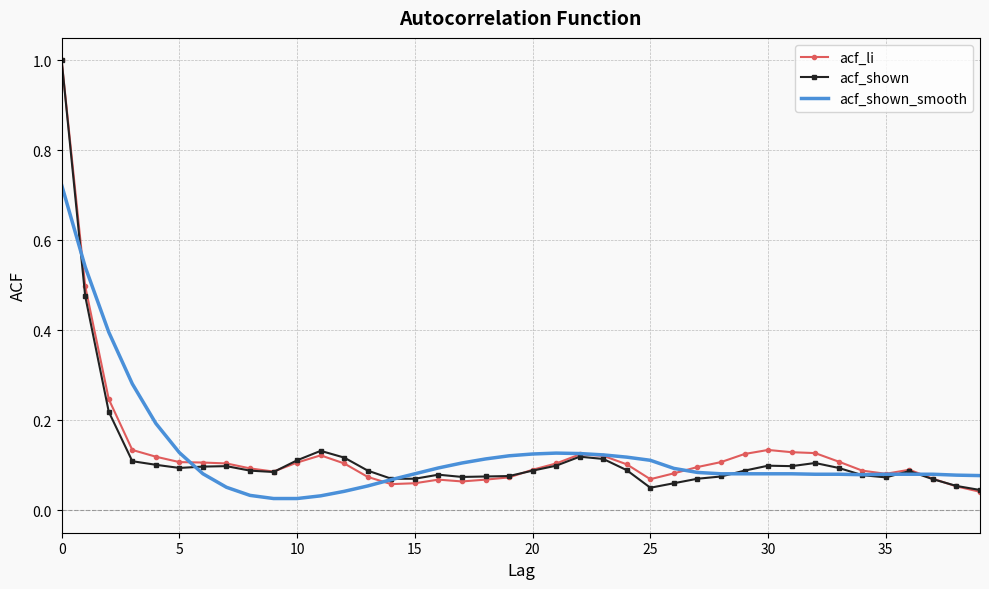

What is the greatest value displayed?

1.0